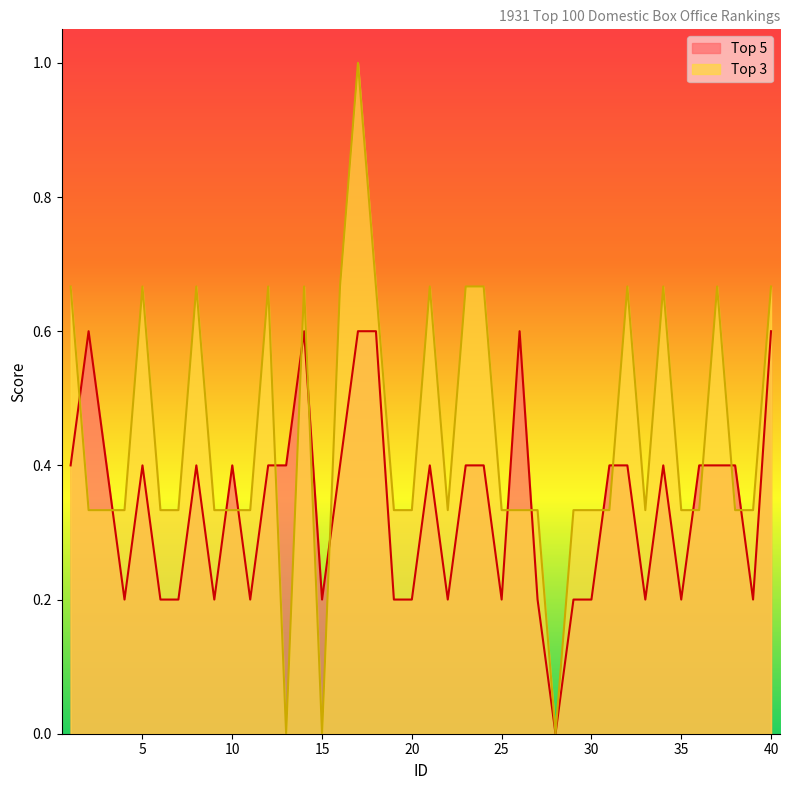

How many values in the Top 3 series exceed 0?

37